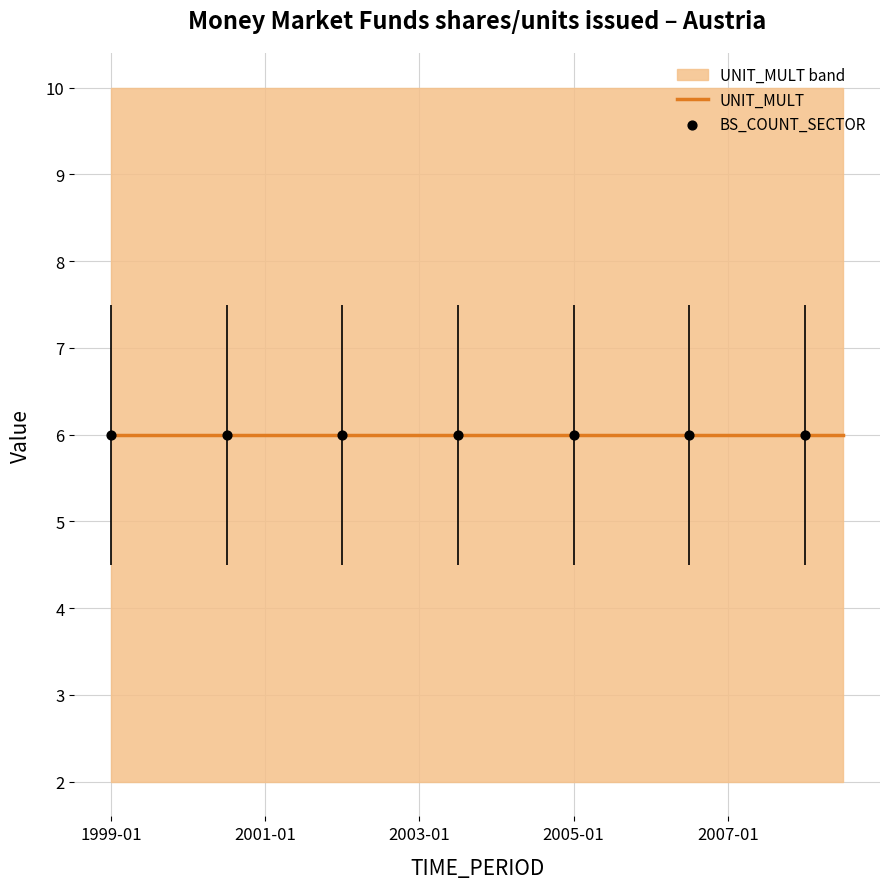

At which category is the sum across all series the highest?

1999-01